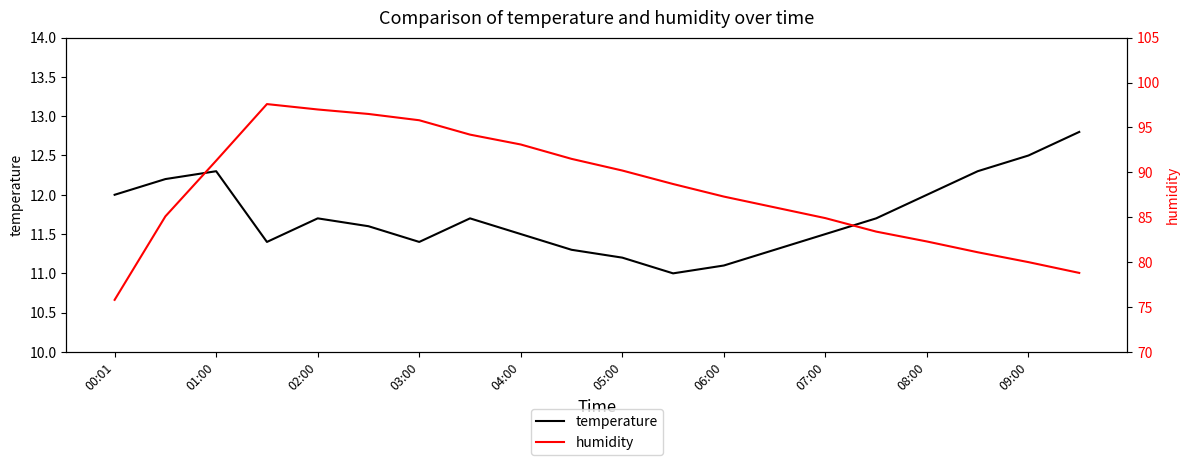

True or false: temperature has a value of 4.8 at 06:00.

False